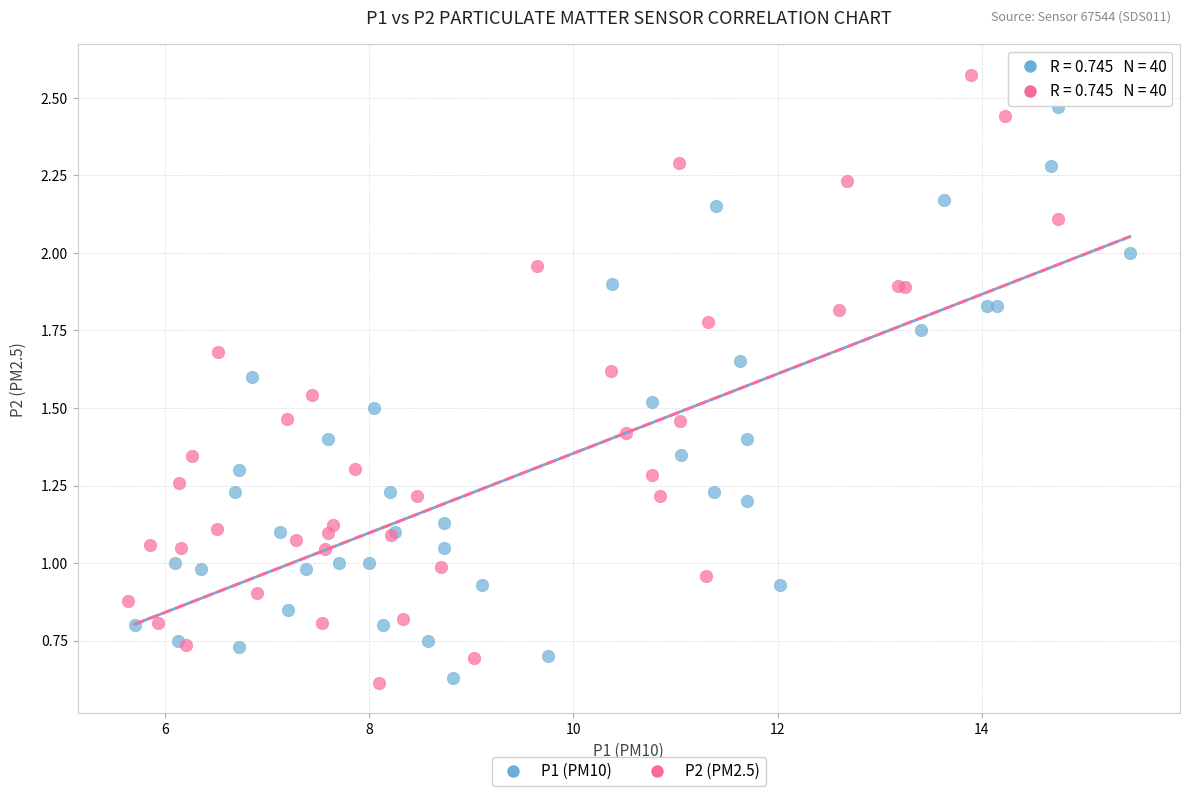

What are all the series names shown in the legend?

P1 (PM10), P2 (PM2.5)